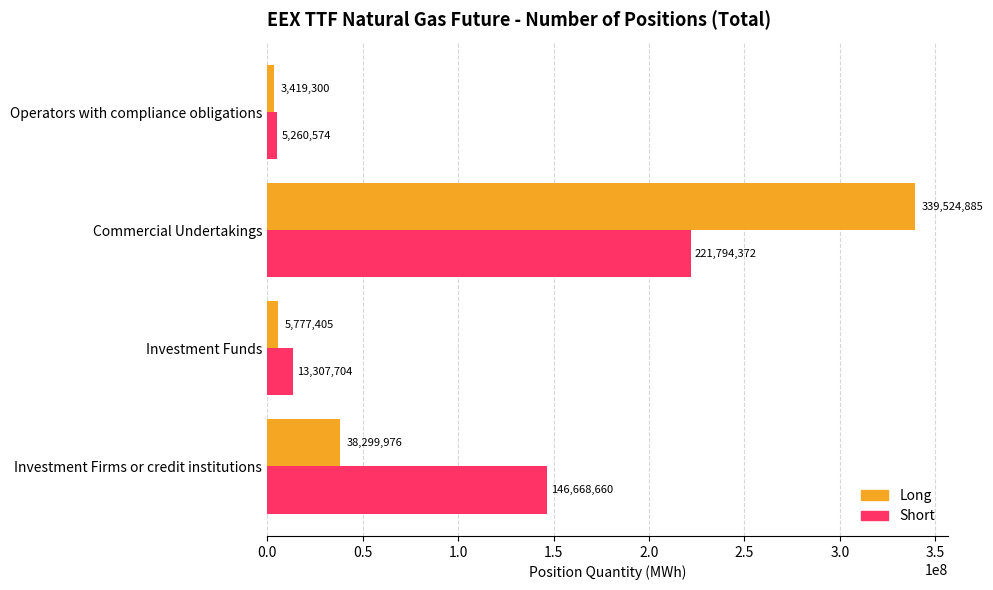

What is the sum of all Long values?

387021566